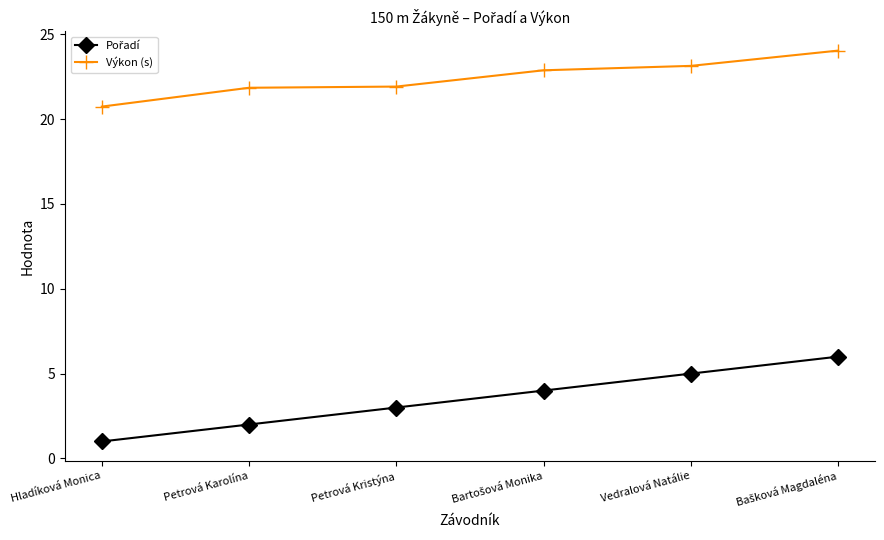

Is this an area chart (filled region under the line)?

No